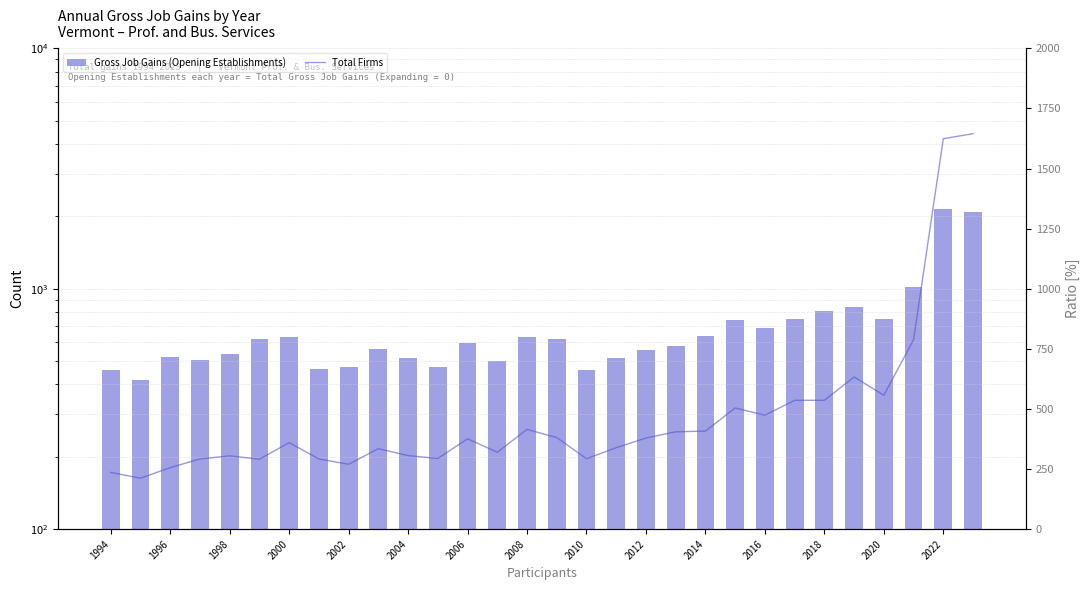

Is it true that Gross Job Gains (Opening Establishments) equals 2156 at 2022?

True